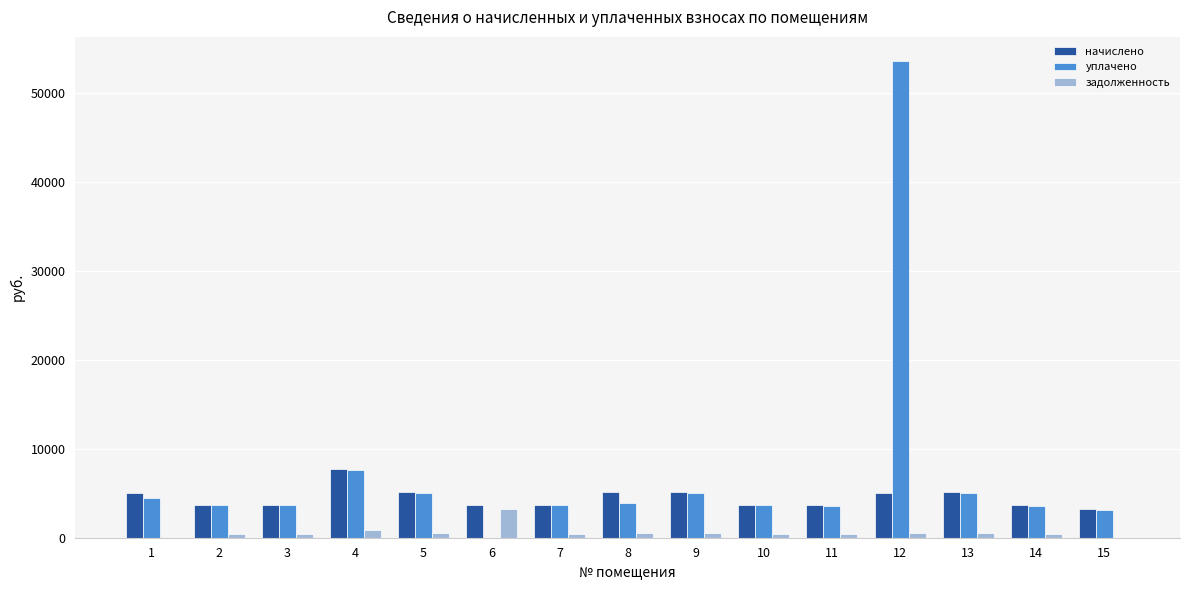

Which series changed the most between 6 and 12?

уплачено